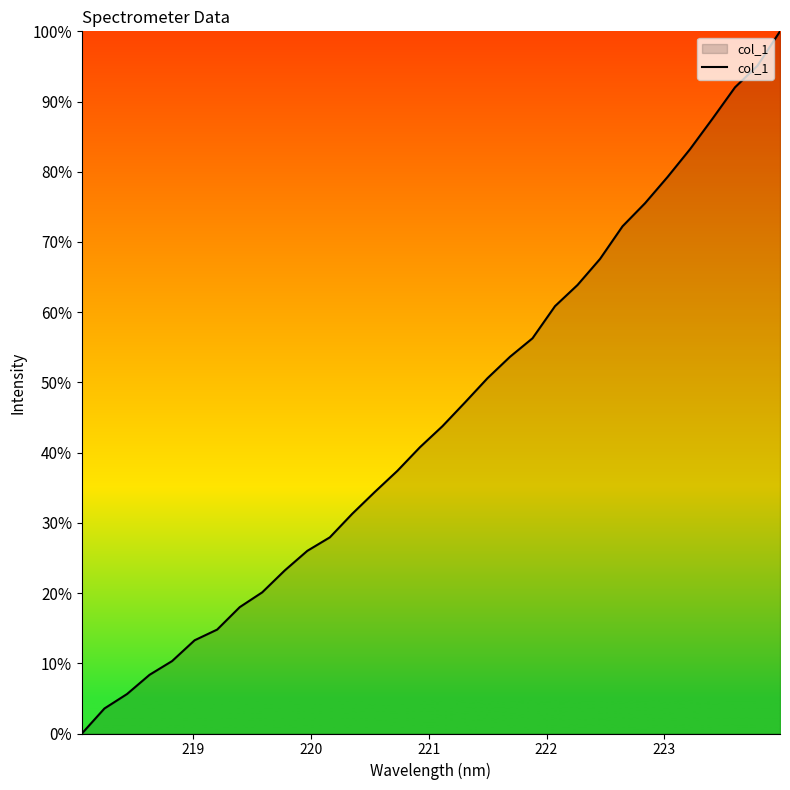

Does the chart display data point markers on the line(s)?

No